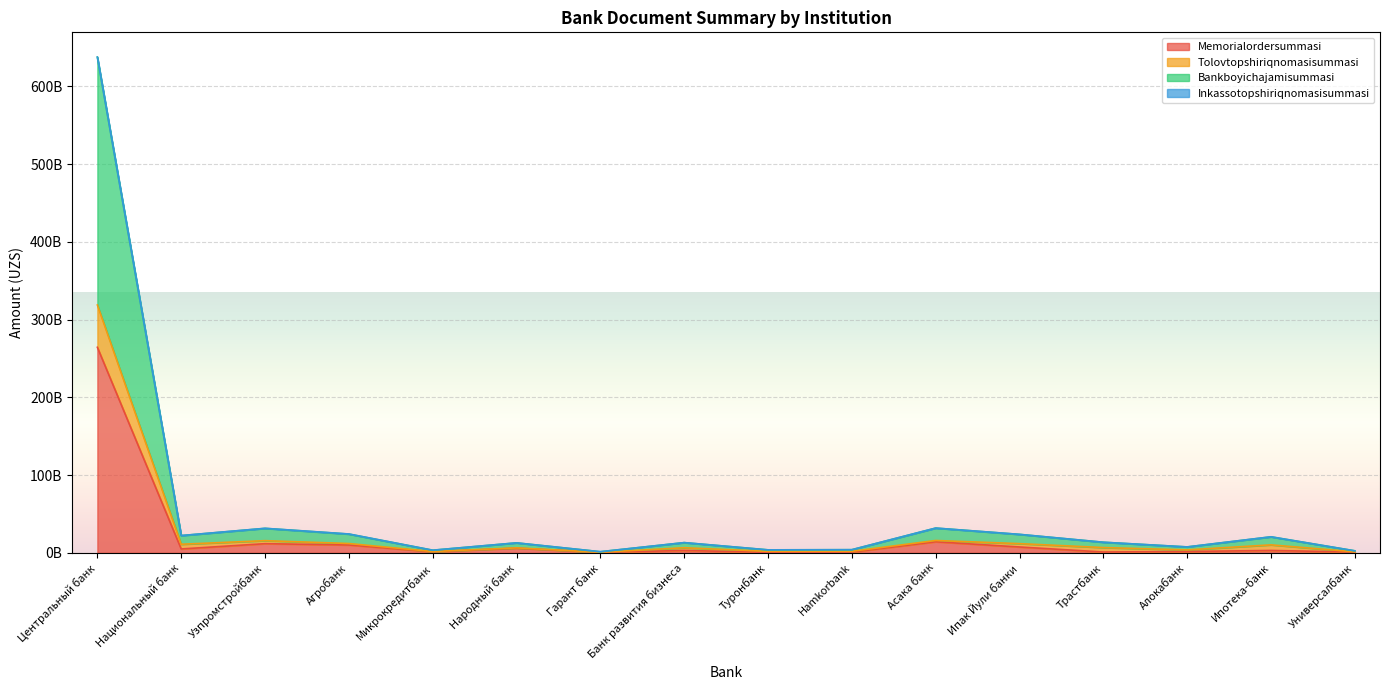

Is it true that Tolovtopshiriqnomasisummasi equals 52509055598 at Асака банк?

False